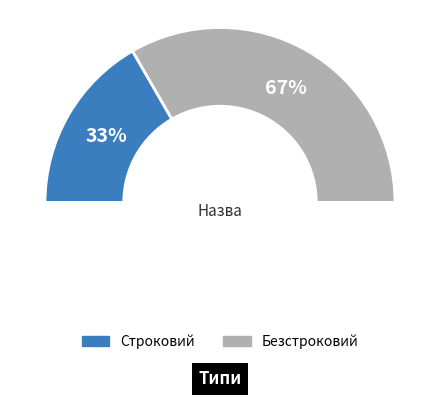

Rank the categories by value from lowest to highest.

Строковий, Безстроковий